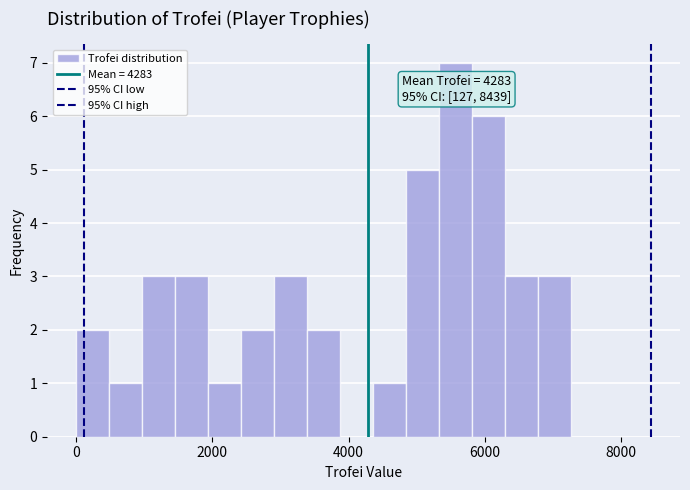

Around what value on the x-axis is the tallest bar? Give the approximate position of its centre, as read against the axis.

5600